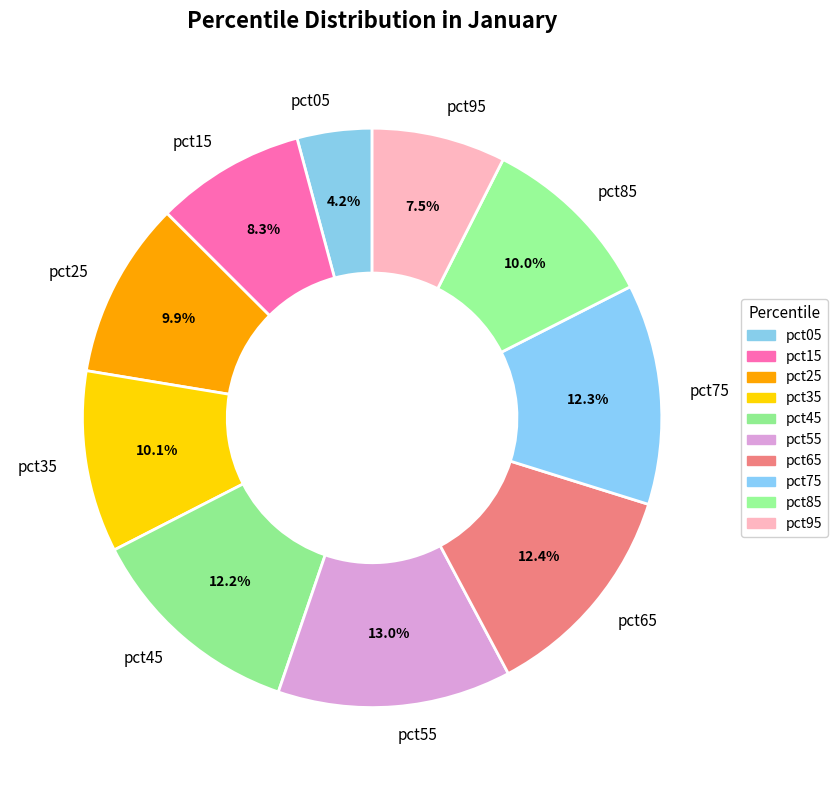

Which has a higher value, pct45 or pct85?

pct45